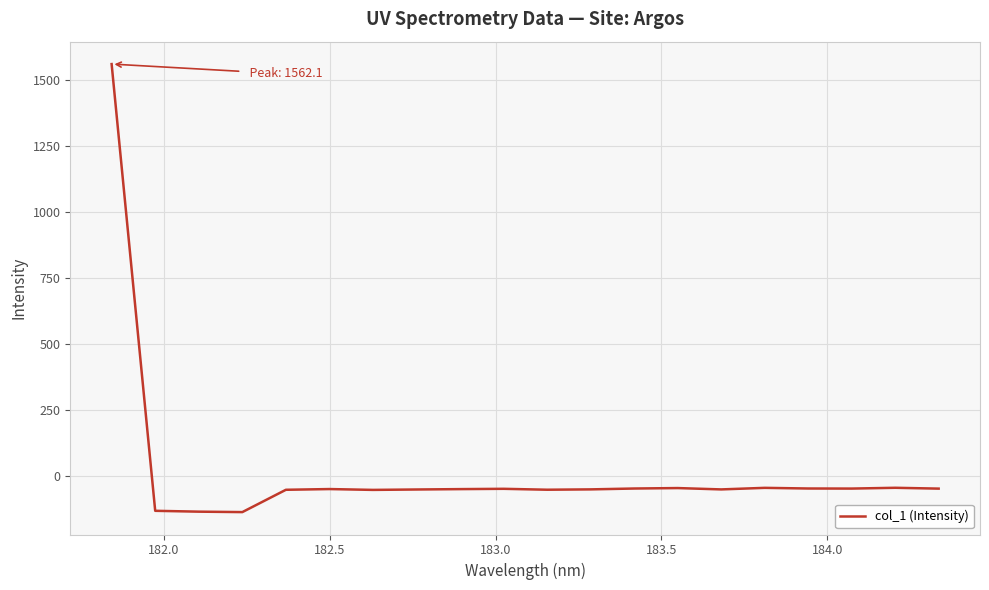

What is the difference between the maximum and minimum values?

1699.5